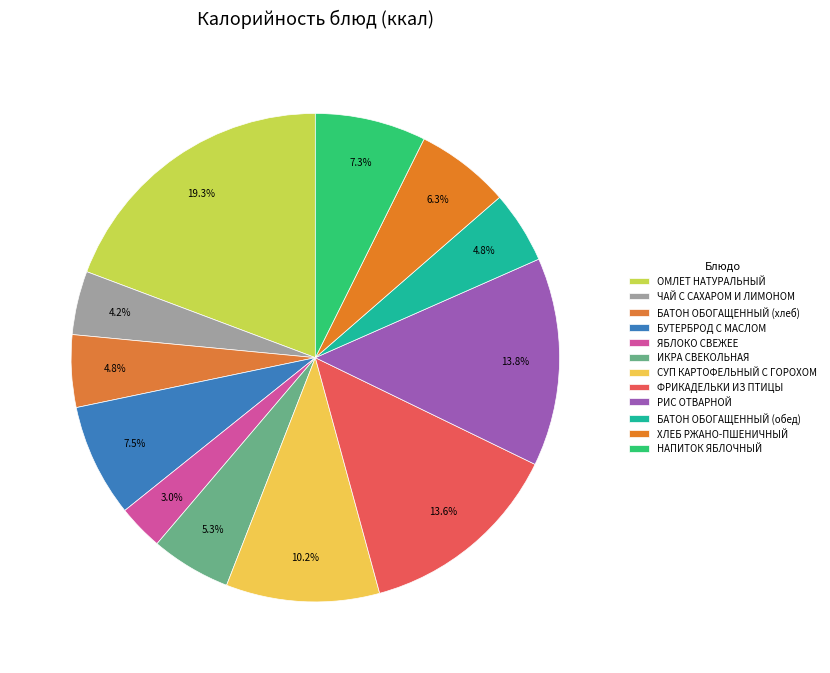

How many segments does this pie chart have?

12